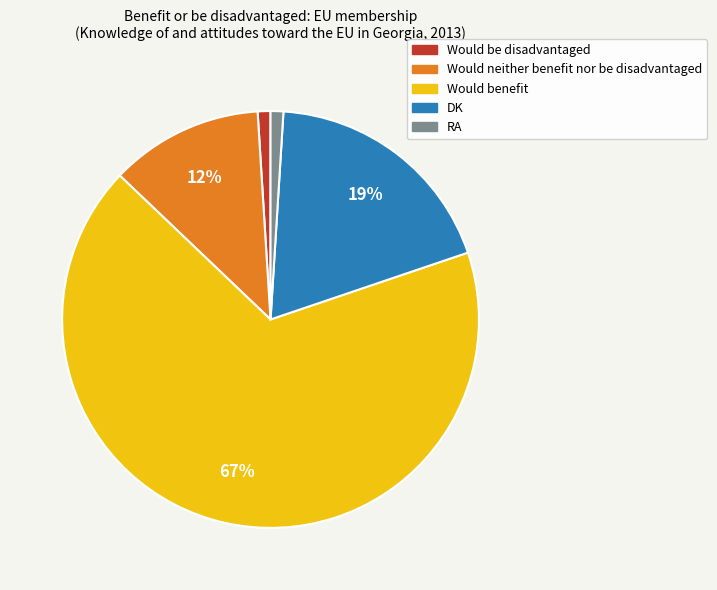

Is Would benefit the majority of the pie?

Yes